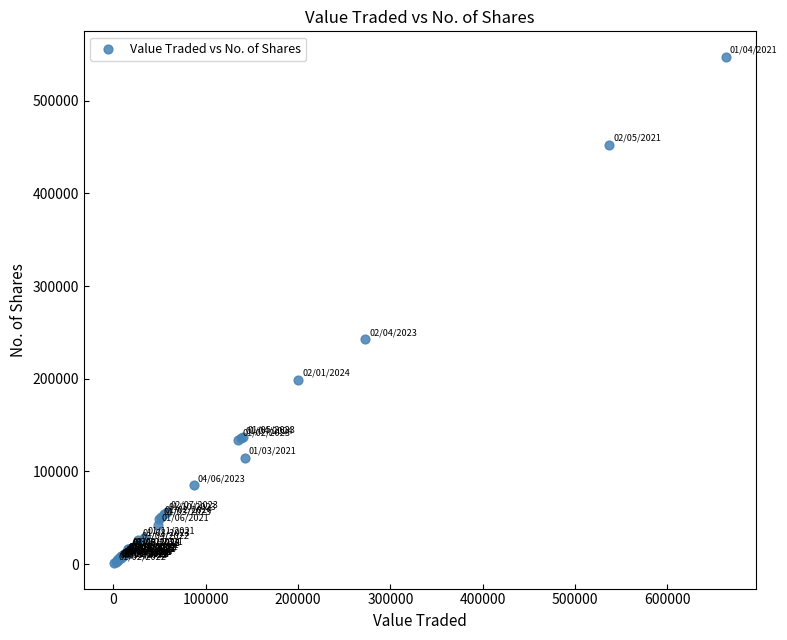

What Y value in the scatter plot is closest to 274244?

242682